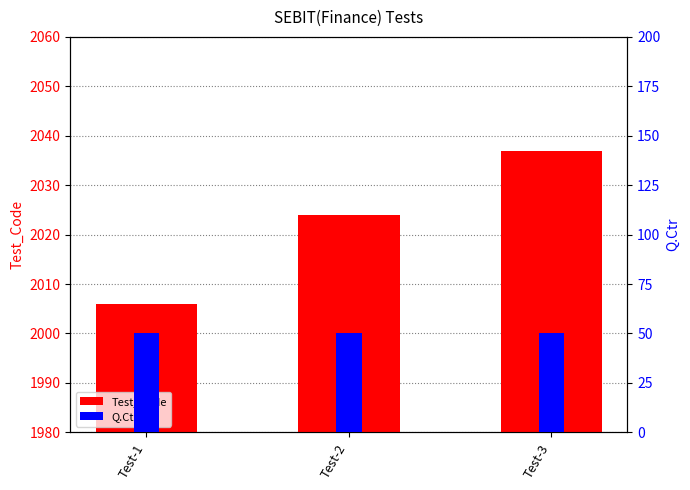

The value of Test_Code at Test-3 is 2037. True or false?

True